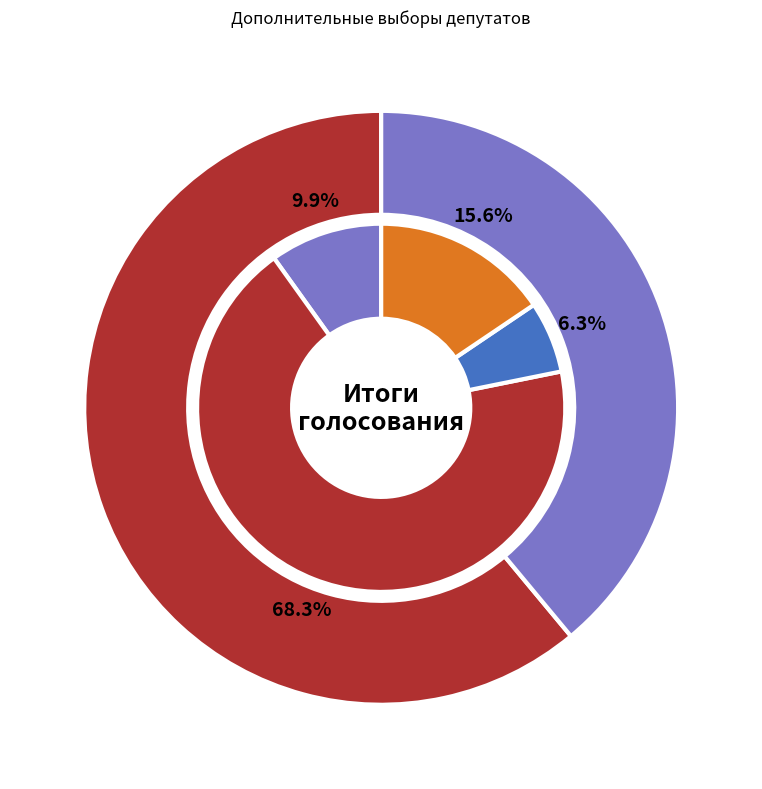

What is the total percentage of Гришин Александр Алексеевич and Юровский Сергей Алексеевич?

10.9%